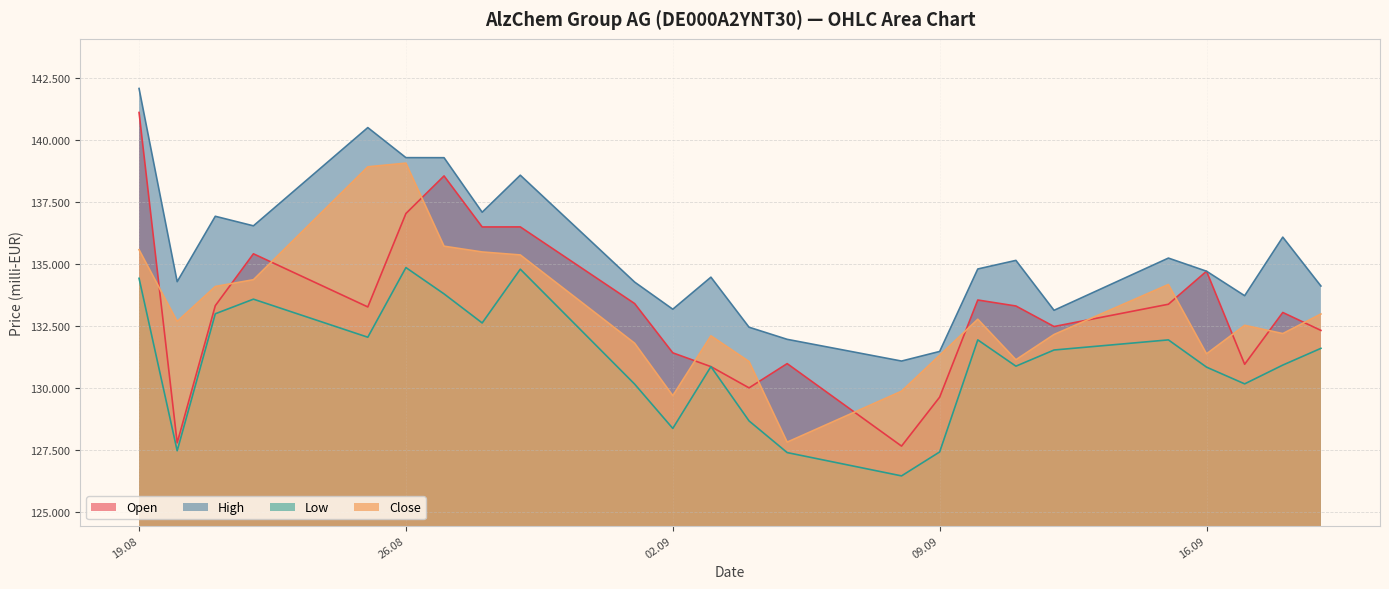

True or false: High and Low intersect in this chart.

False